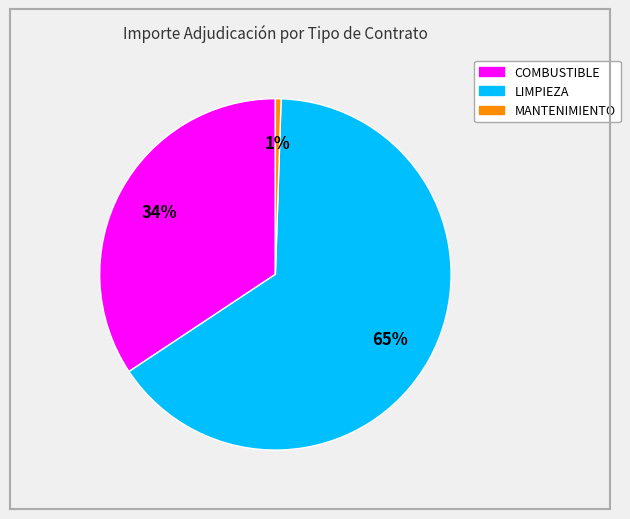

Is it true that LIMPIEZA is 65% of the pie?

True